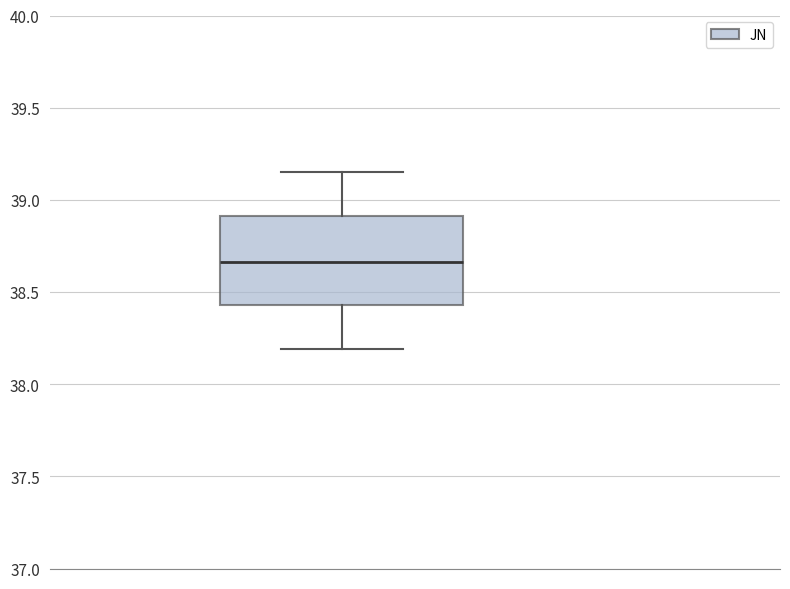

Transcribe this box plot: give where the median line is, the range the box spans, and where the two whiskers end, as read against the y-axis. The values are not printed on the chart, so give them approximately, as read against the axis.

median 38.65, box 38.45 to 38.90, whiskers 38.20 to 39.15